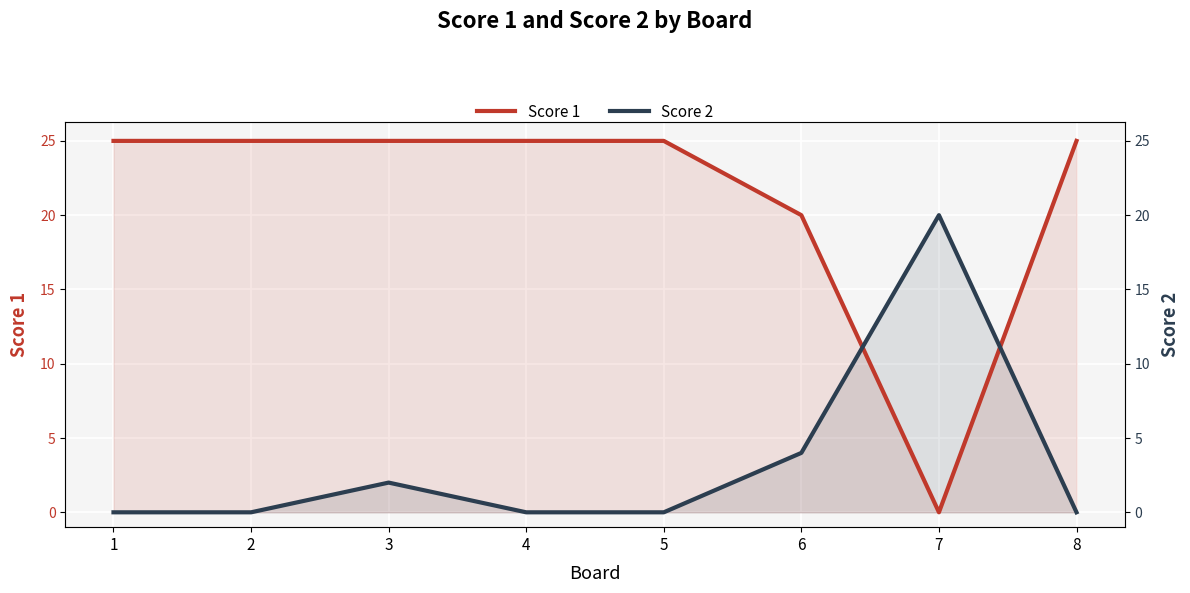

The value of Score 1 at 3 is 25. True or false?

True